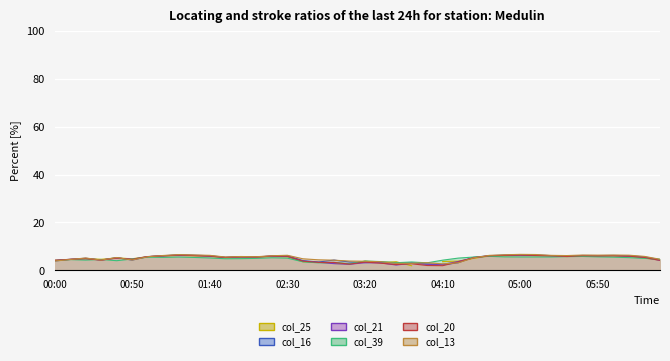

How many times do col_20 (2.675) and col_16 (2.275) cross each other?

7